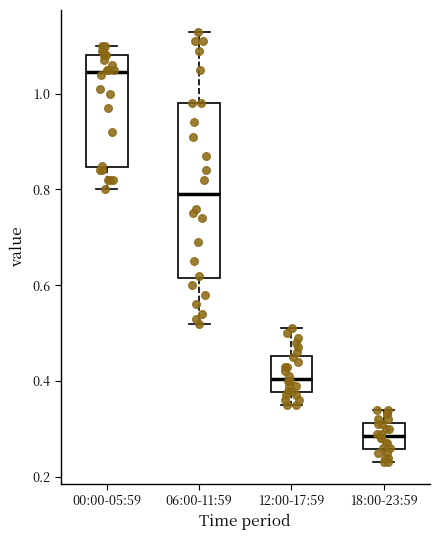

Reading left to right, read every box against the y-axis: the position of its median line, the range the box covers, and the ends of its whiskers. The values are not printed on the chart, so give them approximately, as read against the axis.

00:00-05:59: median 1.04, box 0.84 to 1.08, whiskers 0.80 to 1.10
06:00-11:59: median 0.80, box 0.62 to 0.98, whiskers 0.52 to 1.14
12:00-17:59: median 0.40, box 0.38 to 0.46, whiskers 0.36 to 0.52
18:00-23:59: median 0.28, box 0.26 to 0.32, whiskers 0.24 to 0.34